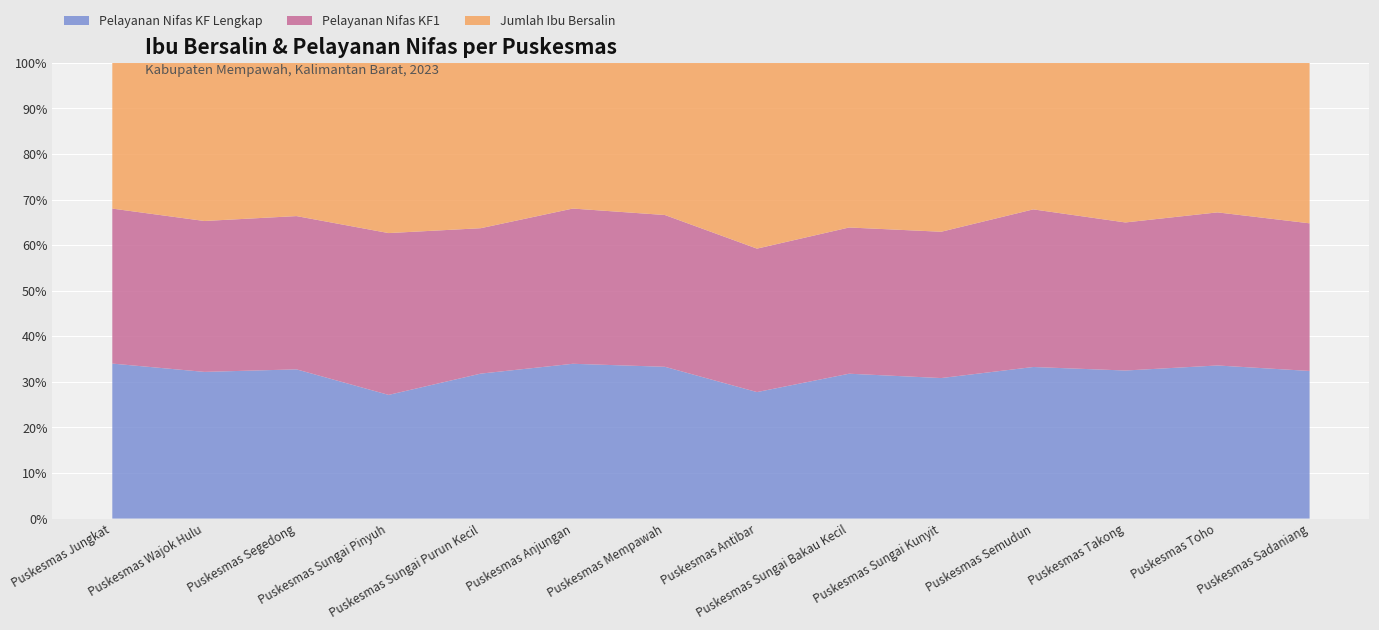

Reading right to left, extract all data points from this chart.

jumlah_ibu_bersalin: 187	169	207	146	321	241	307	727	338	356	625	416	413	396
jumlah_ibu_bersalin_pelayanan_nifas_kf1: 172	173	192	157	278	214	237	725	360	313	594	416	394	421
jumlah_ibu_bersalin_pelayanan_nifas_kflengkap: 172	173	192	151	267	212	209	725	359	312	454	405	383	421